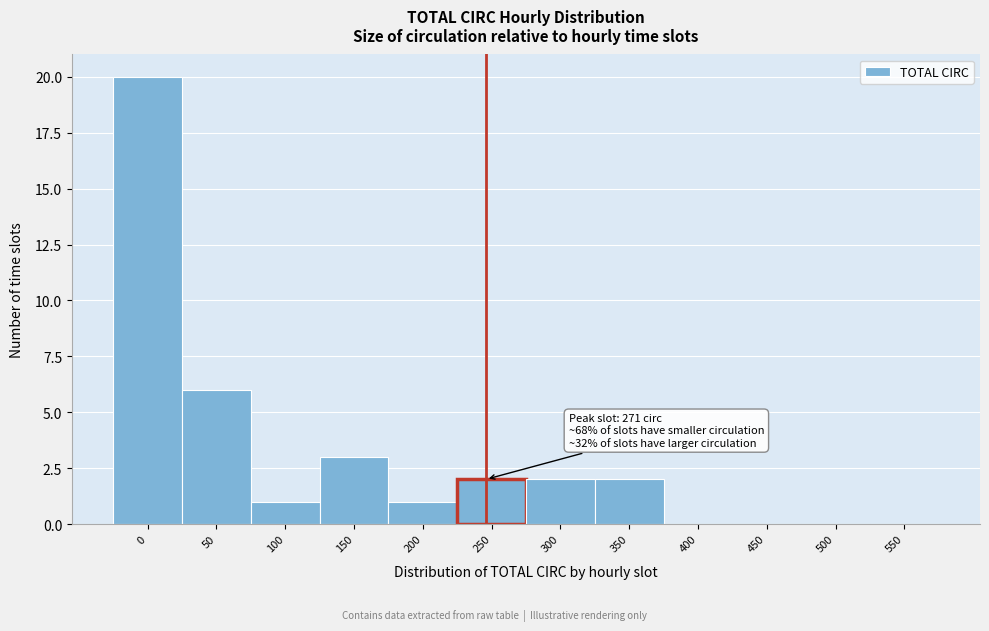

Reading left to right, list all the values displayed in this chart.

0=20	50=6	100=1	150=3	200=1	250=2	300=2	350=2	400=0	450=0	500=0	550=0